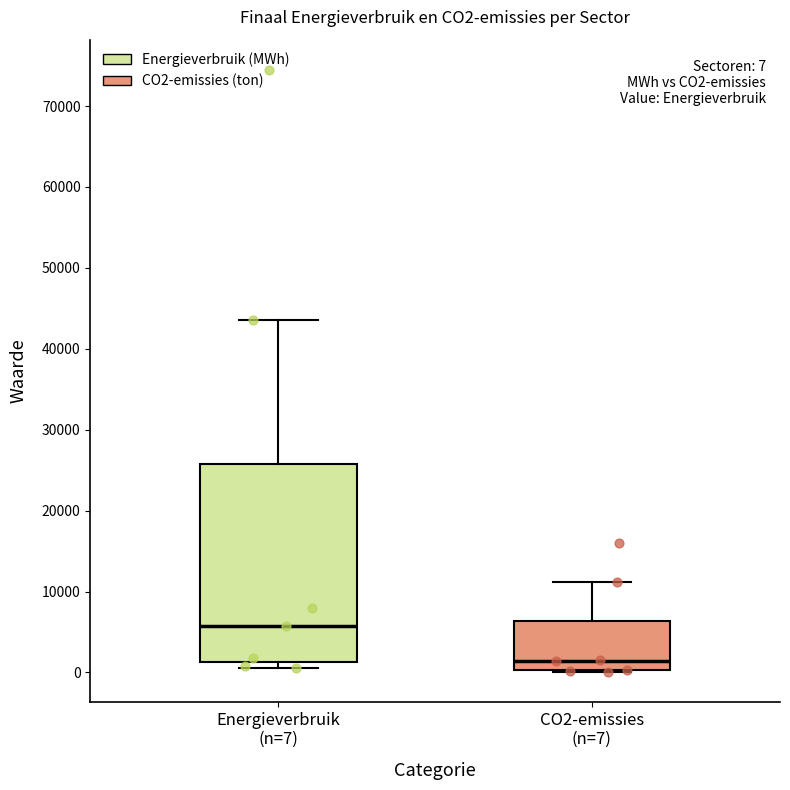

Which box has the highest median line?

Energieverbruik (n=7)